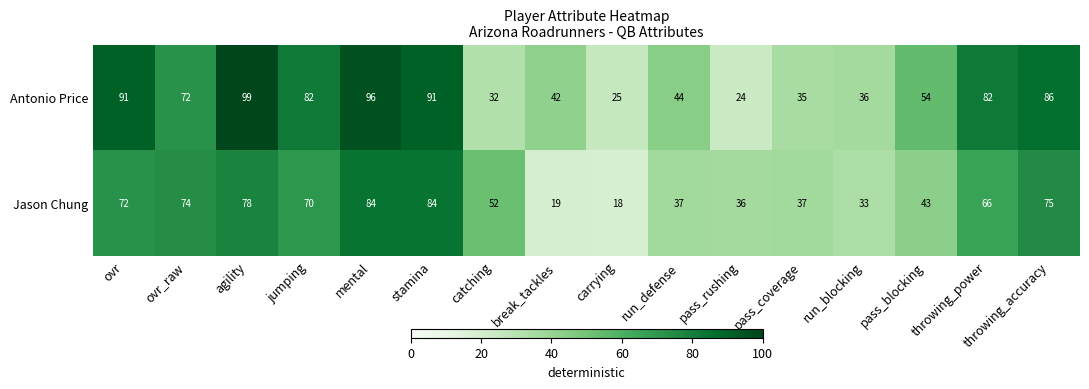

How many categories are shown in the chart?

16